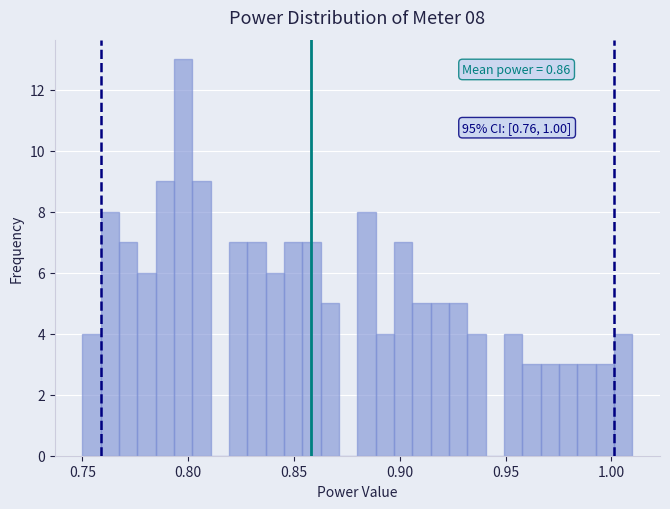

Read against the x-axis, roughly where is the centre of the tallest bar?

0.800